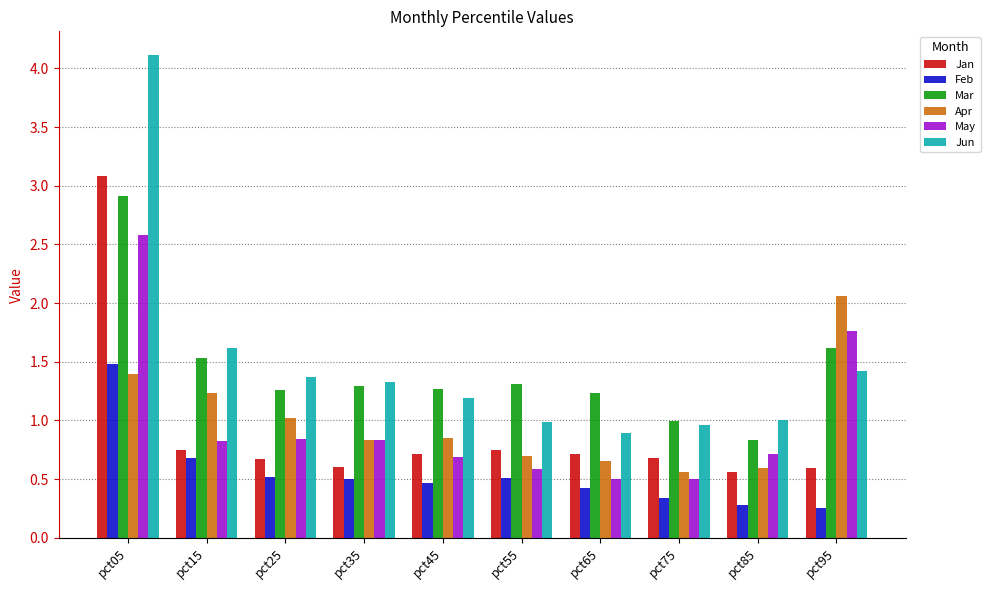

List the series in order of their peak value, highest first.

Jun, Jan, Mar, May, Apr, Feb